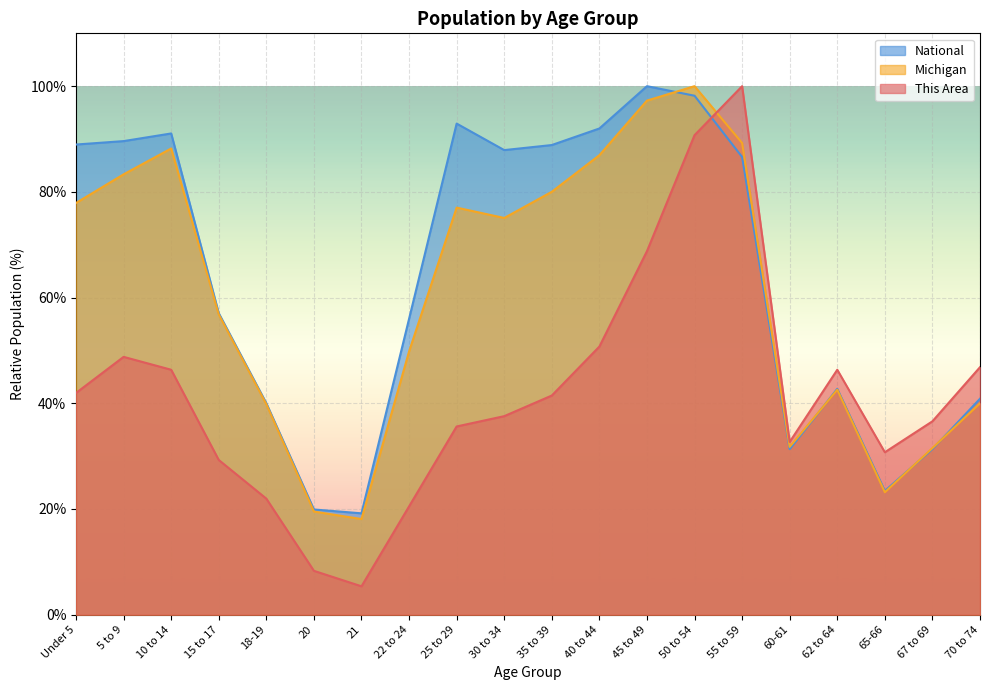

What is the total value across all series at 60-61?

95.8